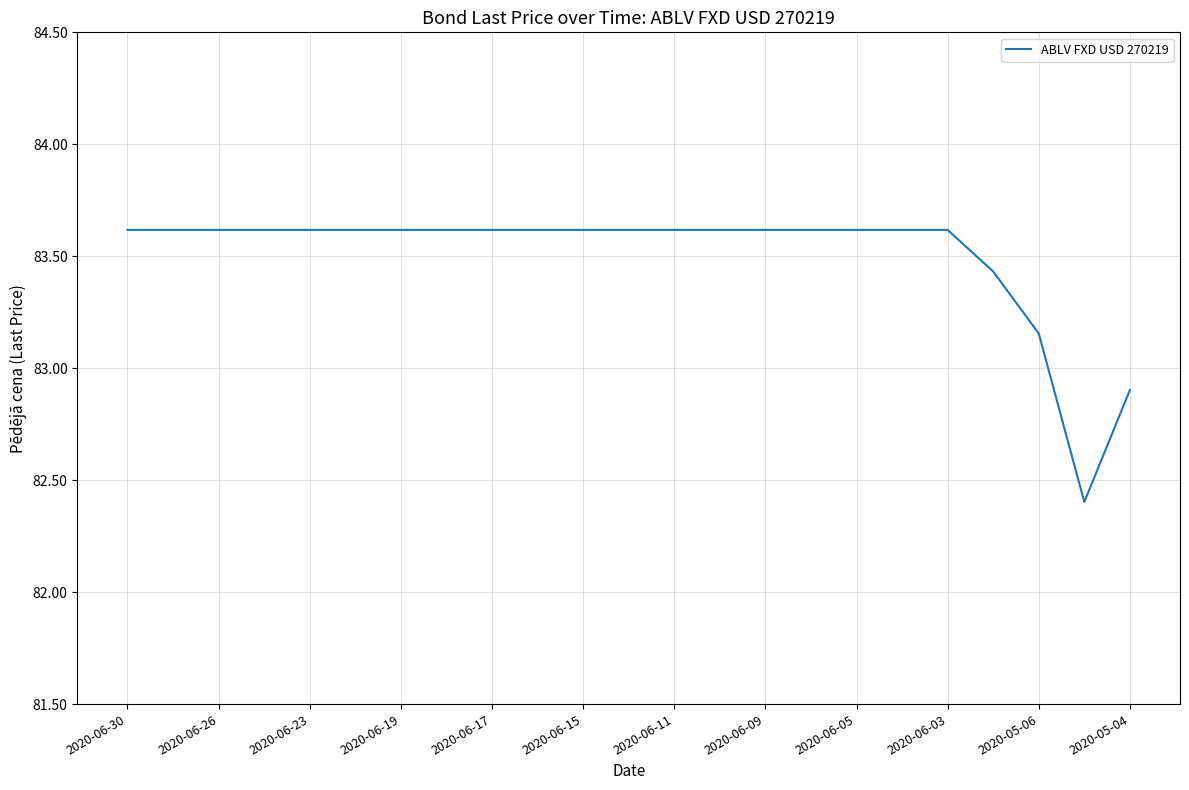

What is the minimum value shown in the chart?

82.4